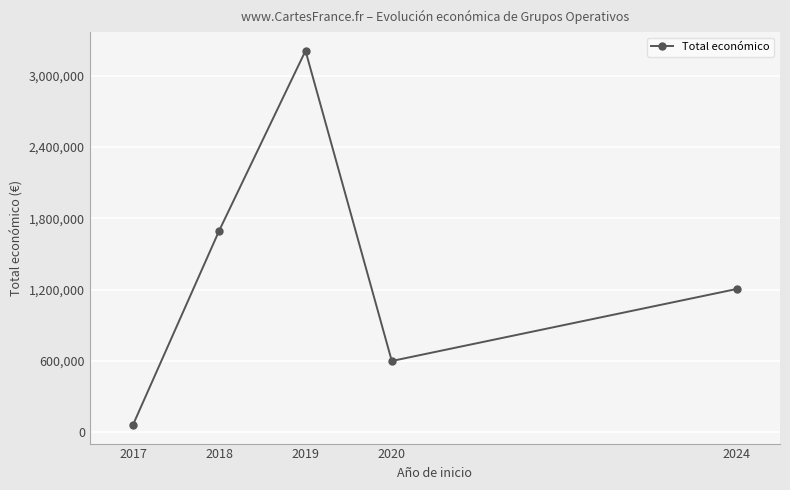

How many interior local peaks (higher than both neighbors) does the data have?

1